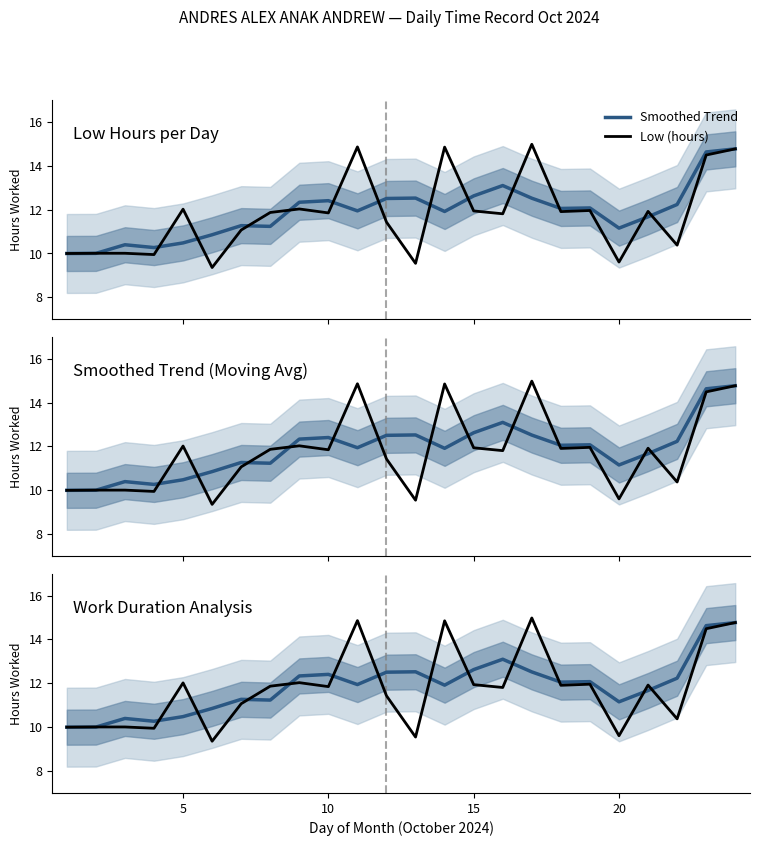

Which series has the largest total across all categories?

Smoothed Trend